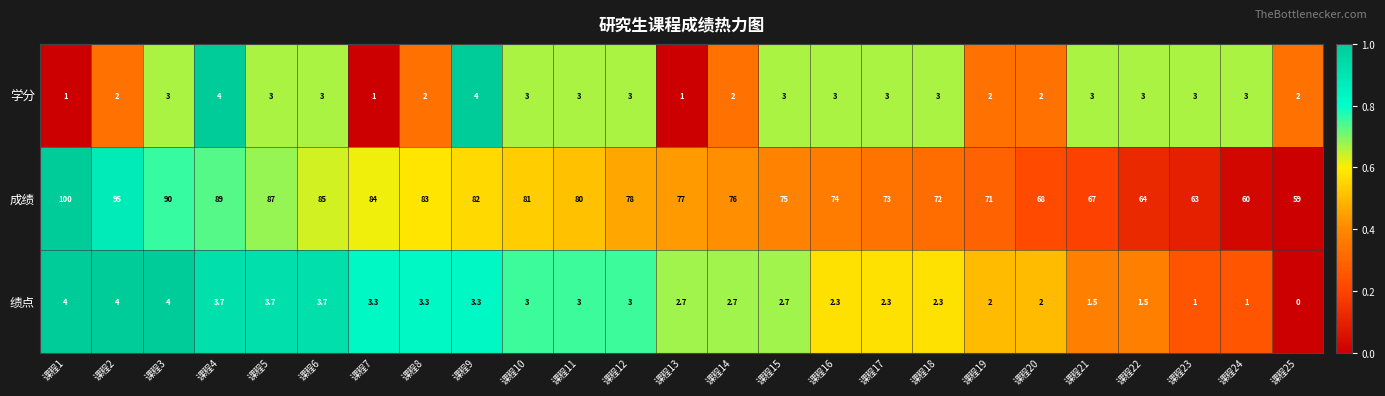

How many values in the 学分 series are below 3?

9